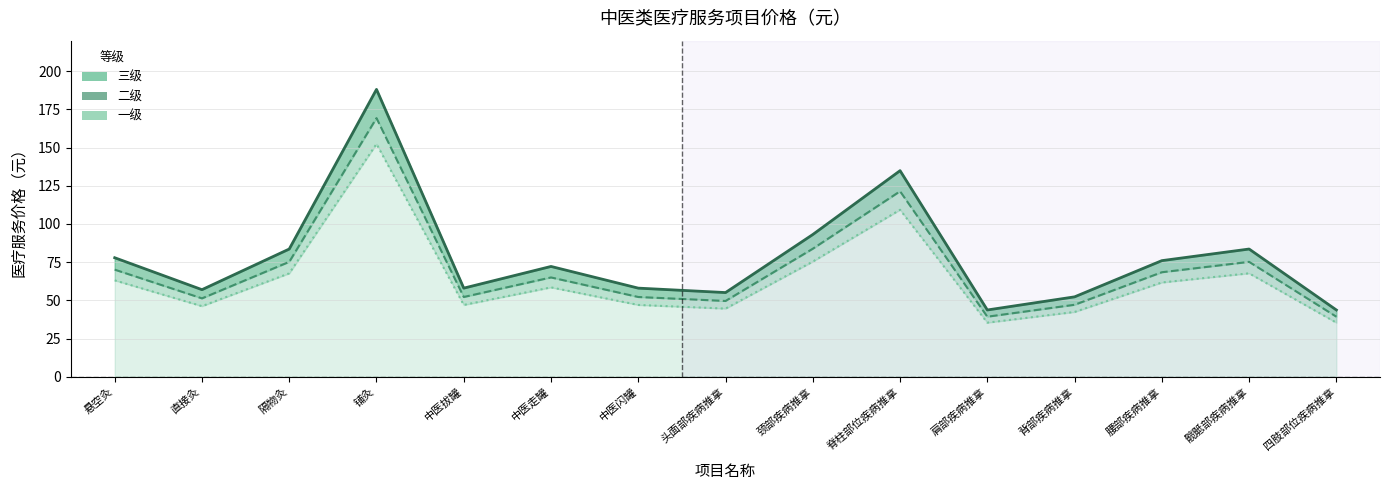

Does the chart have visible grid lines?

Yes